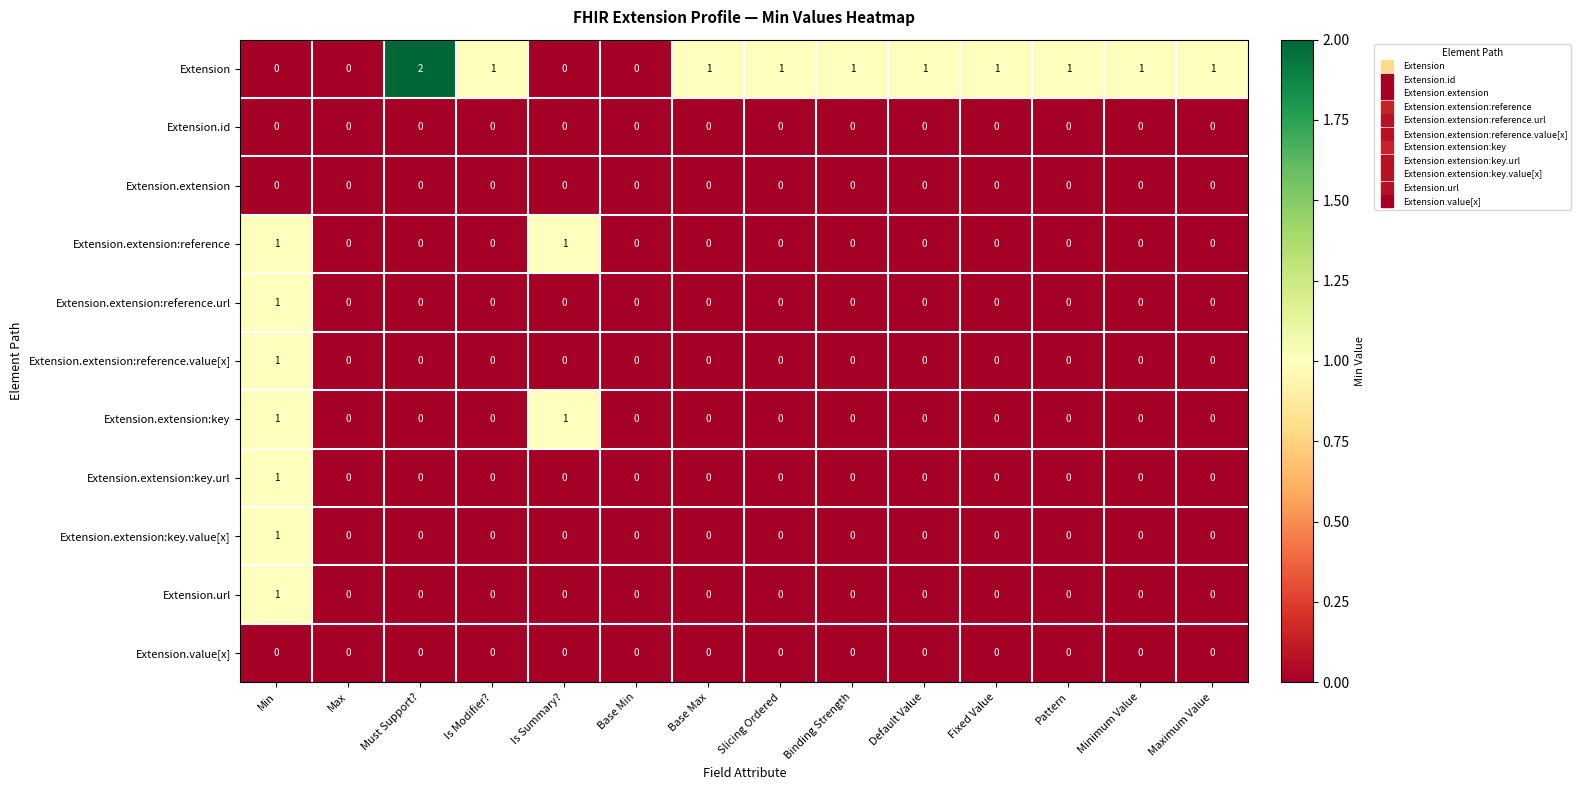

The Extension.extension:key series shows 0 at Base Max. True or false?

True